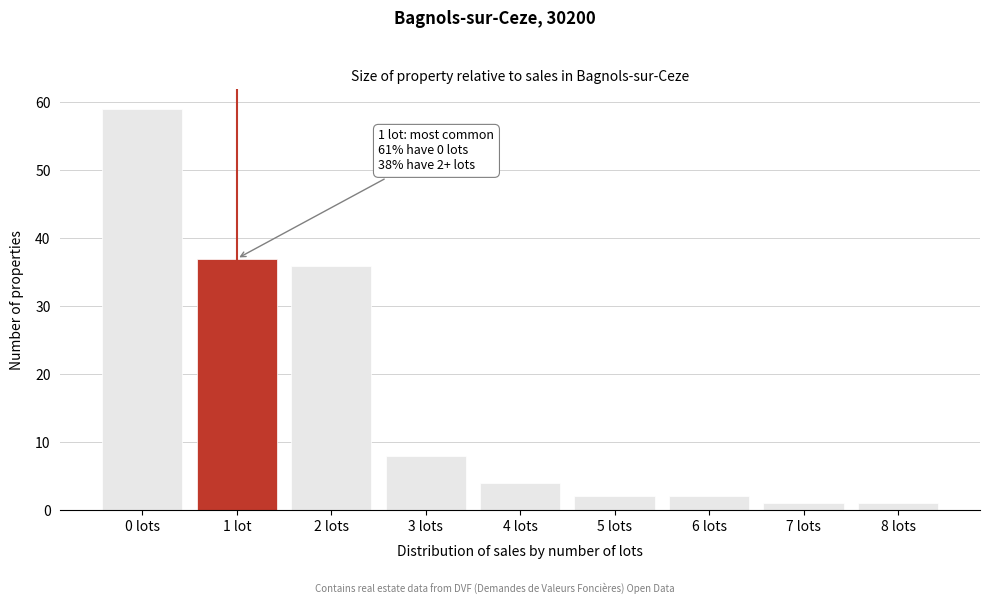

Reading left to right, transcribe all the data shown in this chart.

0 lots=59	1 lot=37	2 lots=36	3 lots=8	4 lots=4	5 lots=2	6 lots=2	7 lots=1	8 lots=1